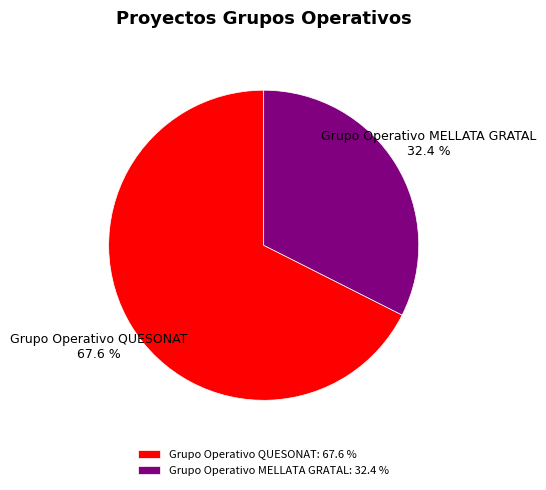

Between Grupo Operativo MELLATA GRATAL and Grupo Operativo QUESONAT, which is larger?

Grupo Operativo QUESONAT